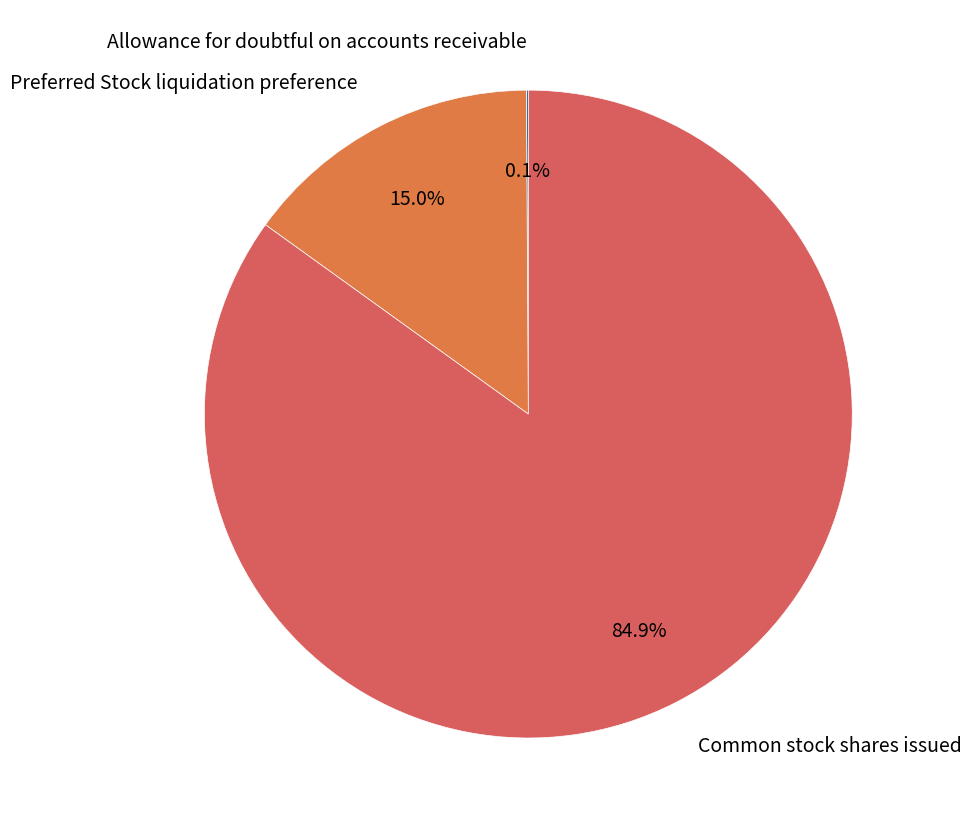

What is the largest slice in the pie chart?

Common stock shares issued